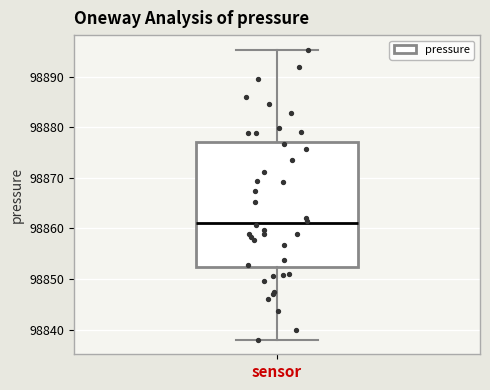

Read this box plot against the y-axis: the position of the median line, the range covered by the box, and the ends of both whiskers. The values are not printed on the chart, so give them approximately, as read against the axis.

median 98861, box 98852 to 98877, whiskers 98838 to 98895